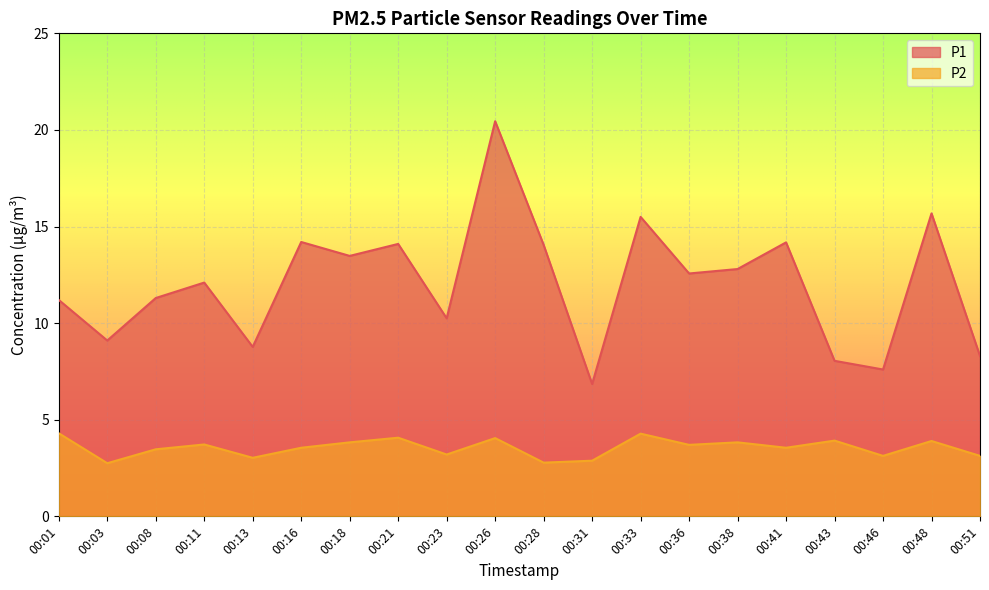

At which label does P1 first exceed 12?

00:11